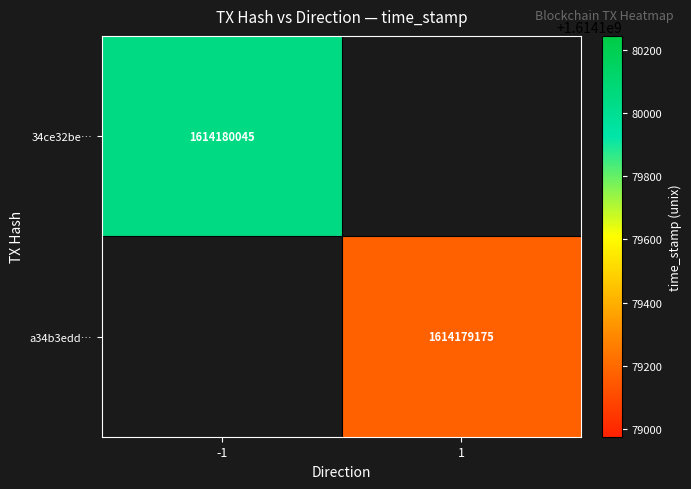

What is the highest value of the 34ce32be32bf0ff7b302eece489b388bbf46f12 series?

1614180045